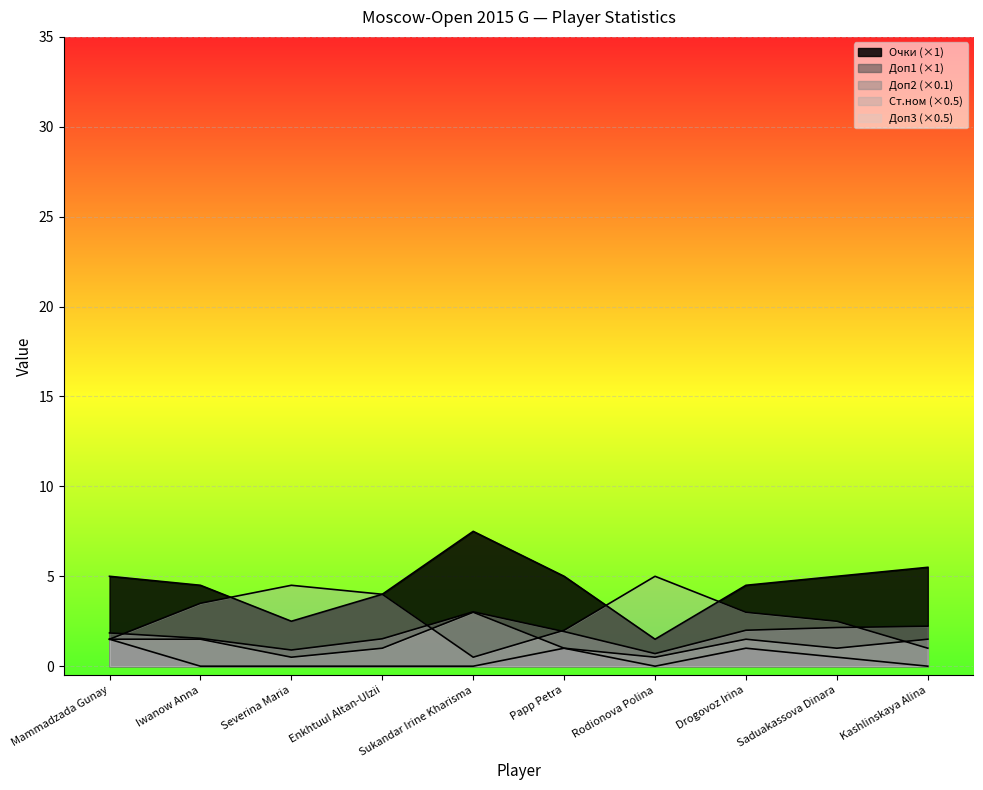

Where does the Ст.ном series first go above 3?

Iwanow Anna